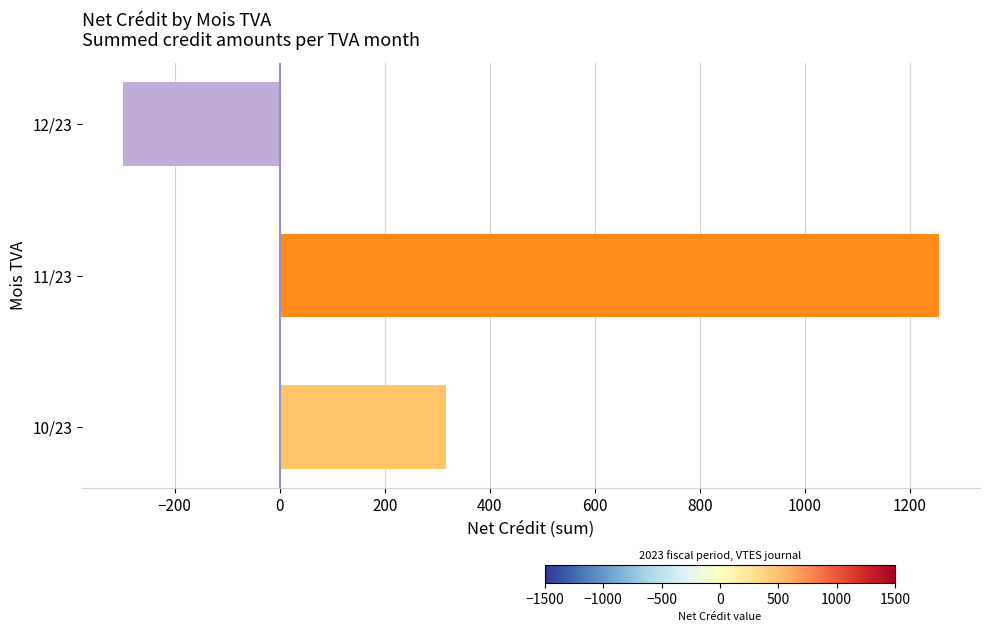

Rank the categories by value from lowest to highest.

12/23, 10/23, 11/23